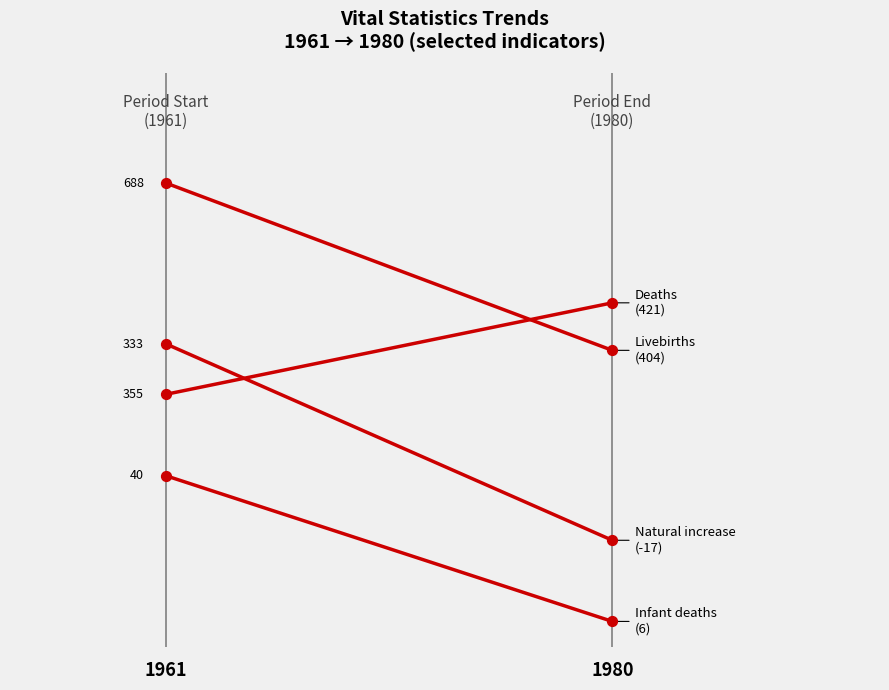

Is the value of Infant deaths at 1980 greater than the value of Livebirths at 1980?

No